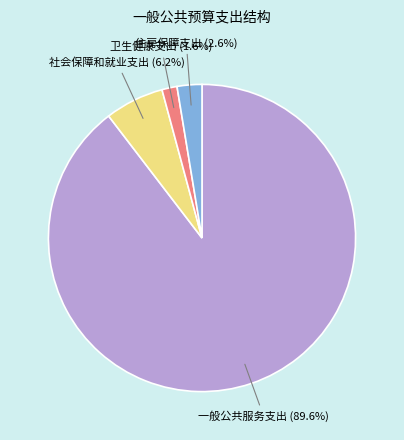

Does any single category account for the majority?

Yes